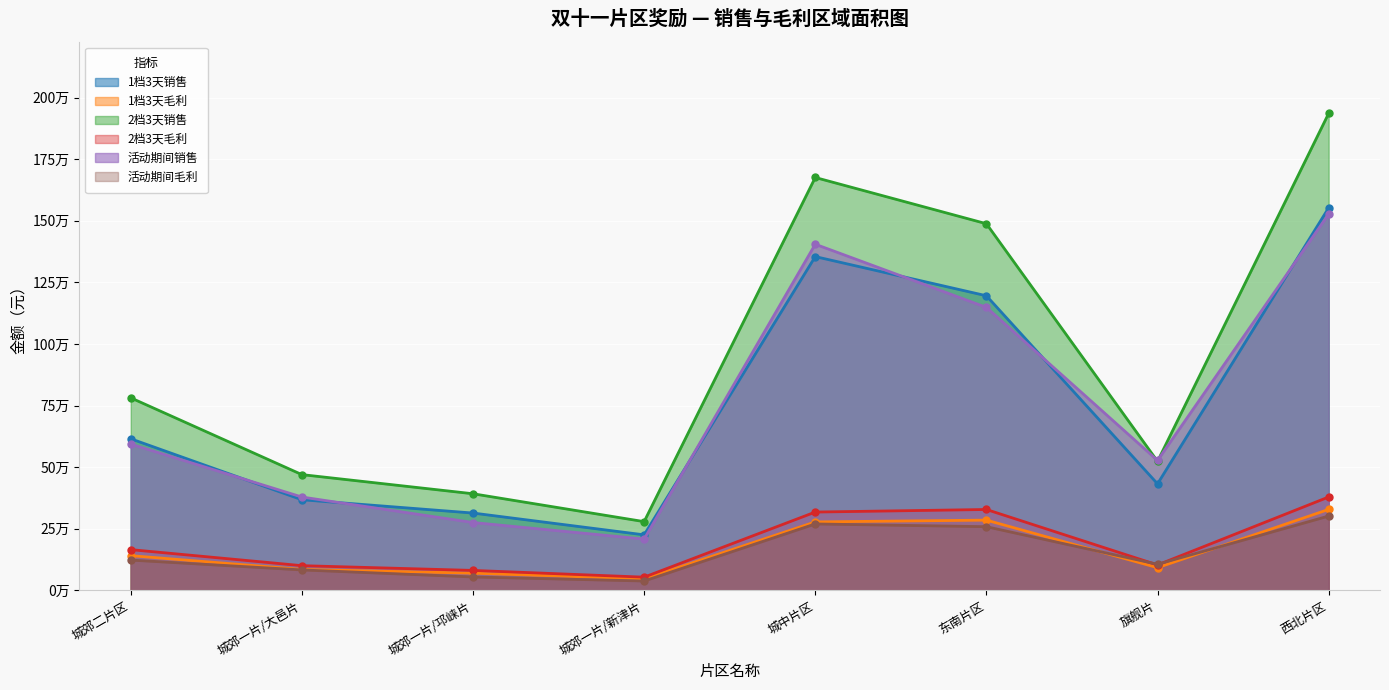

Which series ends up on top after the final intersection of 2档3天毛利 and 活动期间毛利?

2档3天毛利